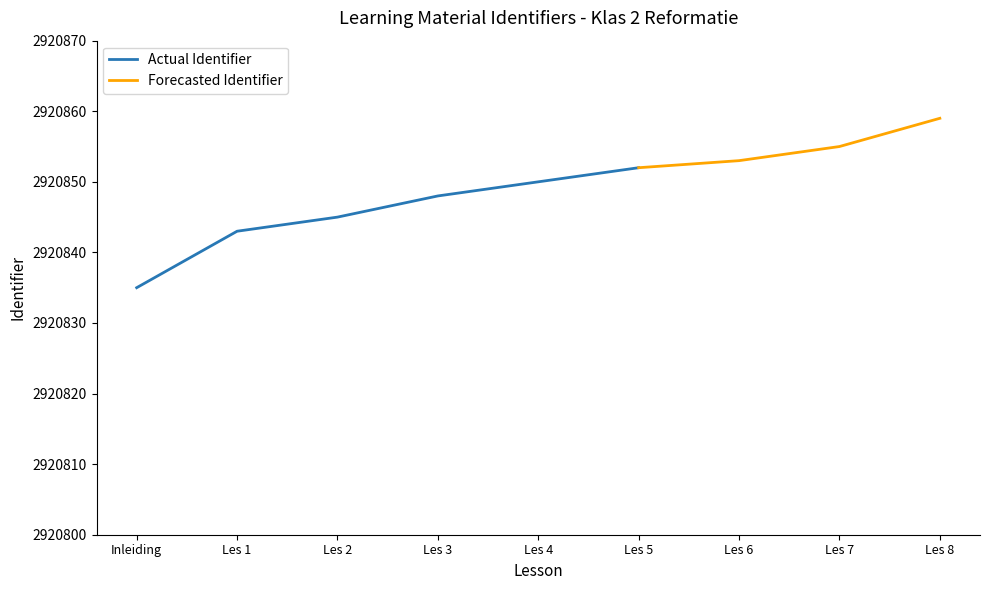

What is the difference between the second highest and minimum values?

20